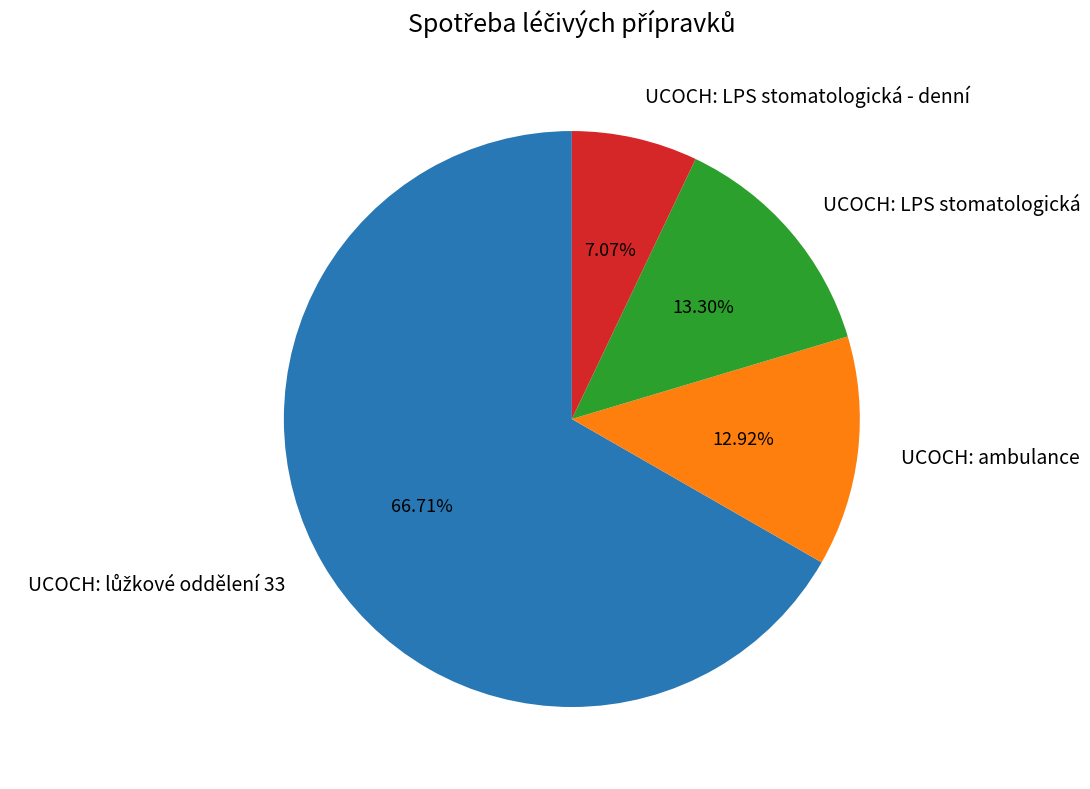

What percentage is the UCOCH: LPS stomatologická - denní slice, to the nearest percent?

7%